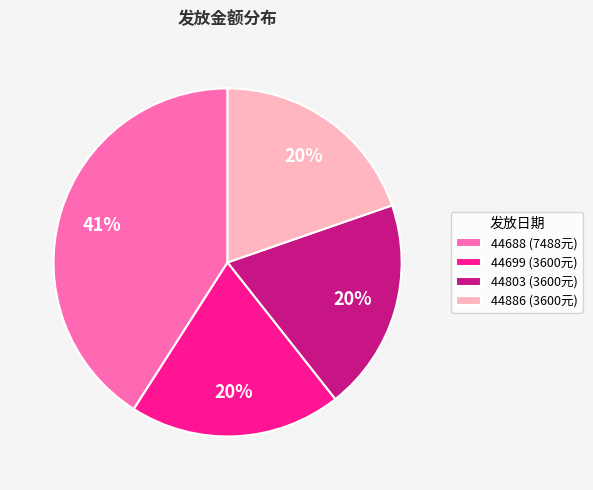

To the nearest percent, what percentage of the pie is 44803?

20%